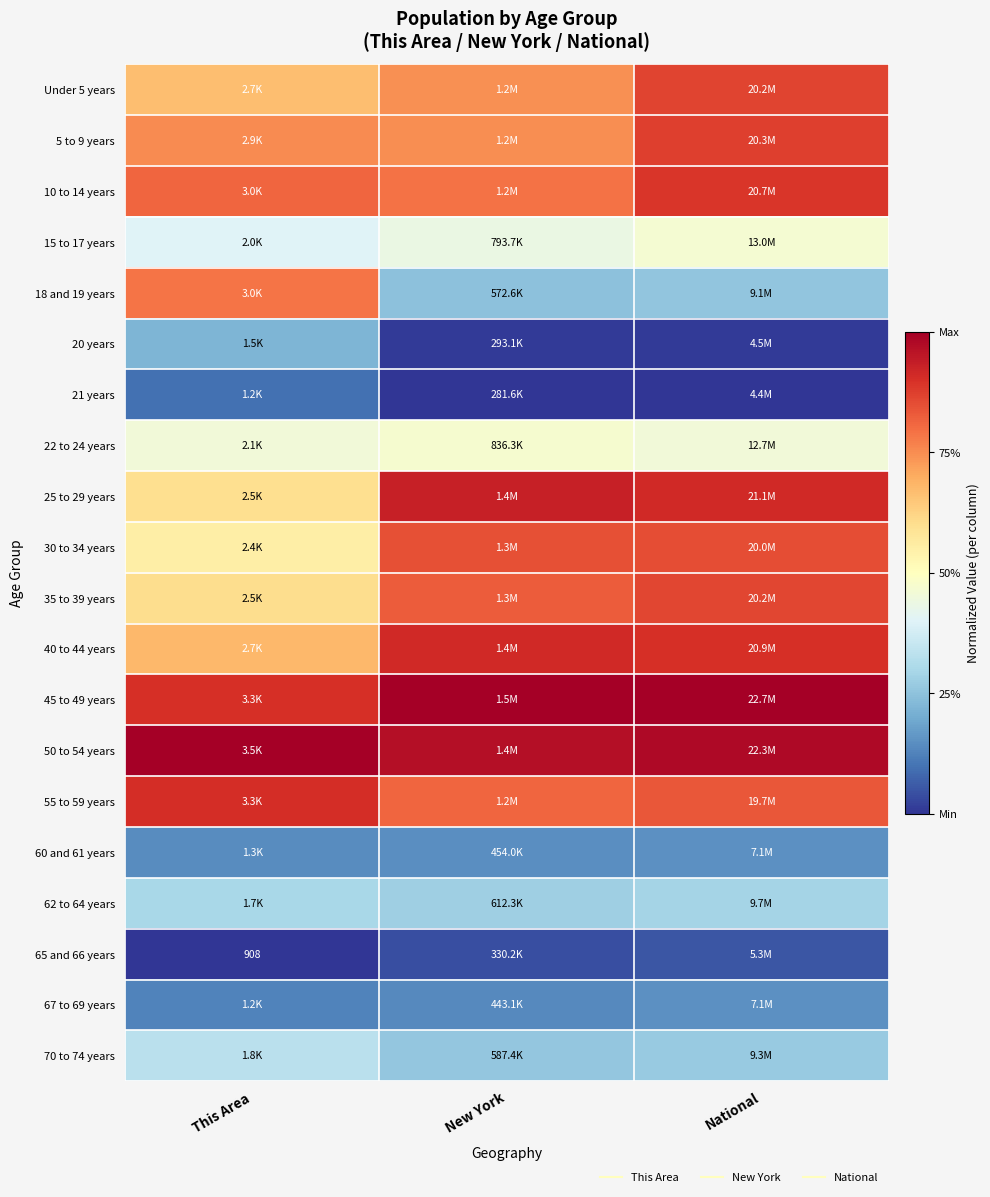

How many data points does each series have?

3